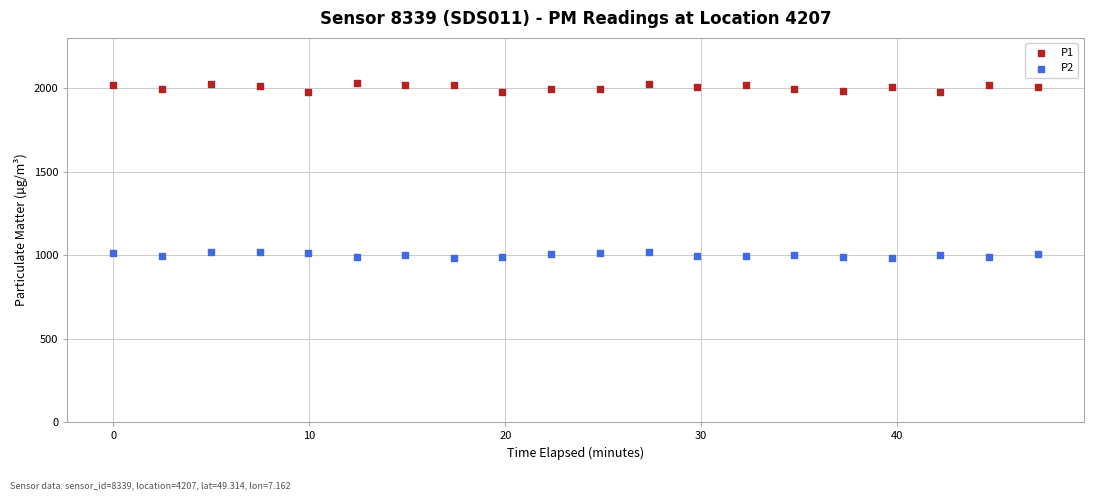

Across all data points, what is the range of Y values (max minus min)?

1046.8